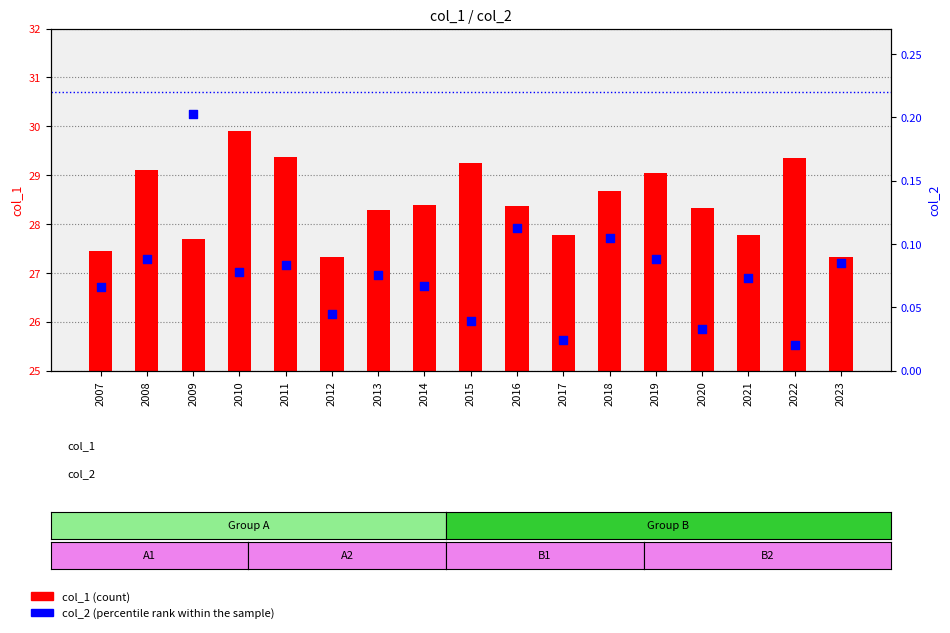

What are all the series names shown in the legend?

col_1 (count), col_2 (percentile rank)